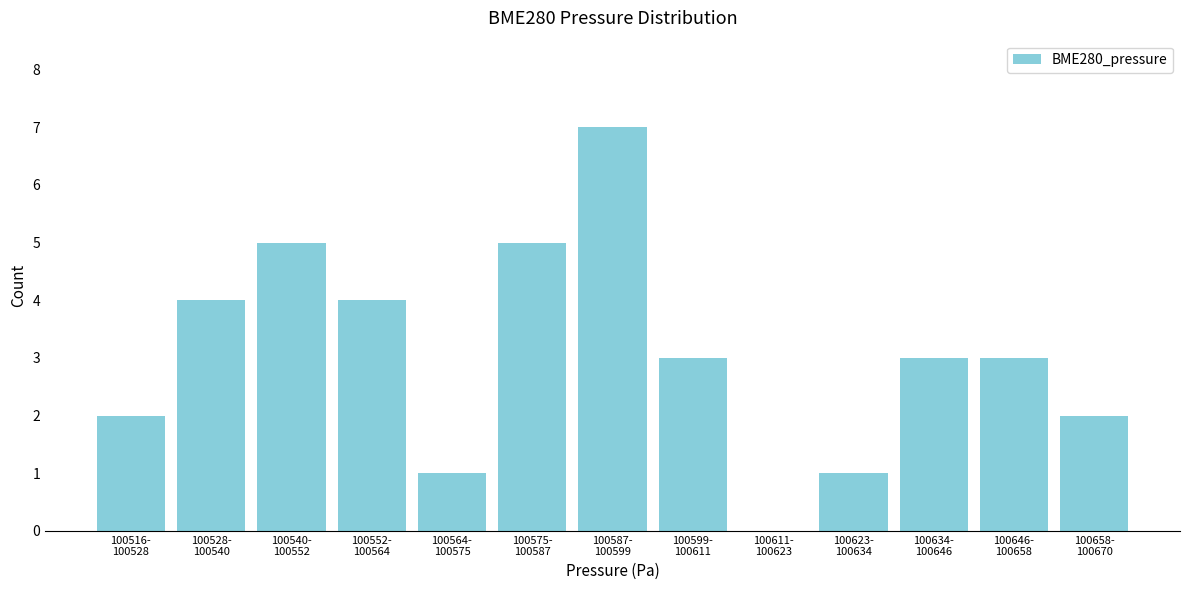

What is the greatest value displayed?

7